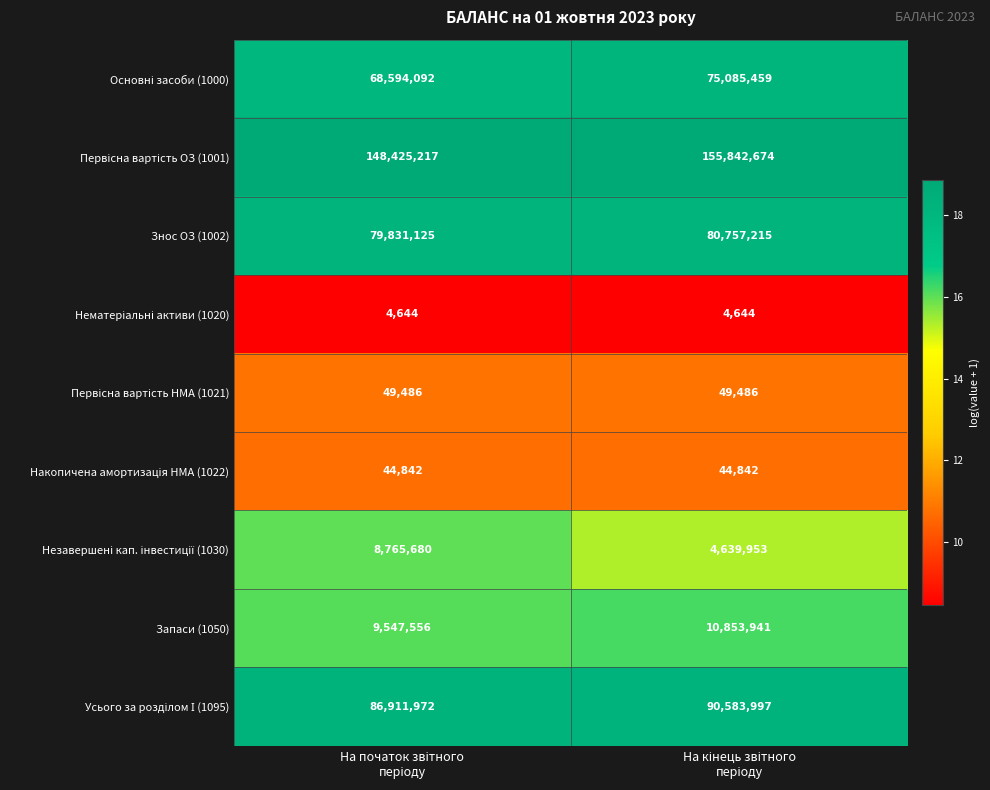

What is the maximum value for Знос ОЗ (1002)?

80757215